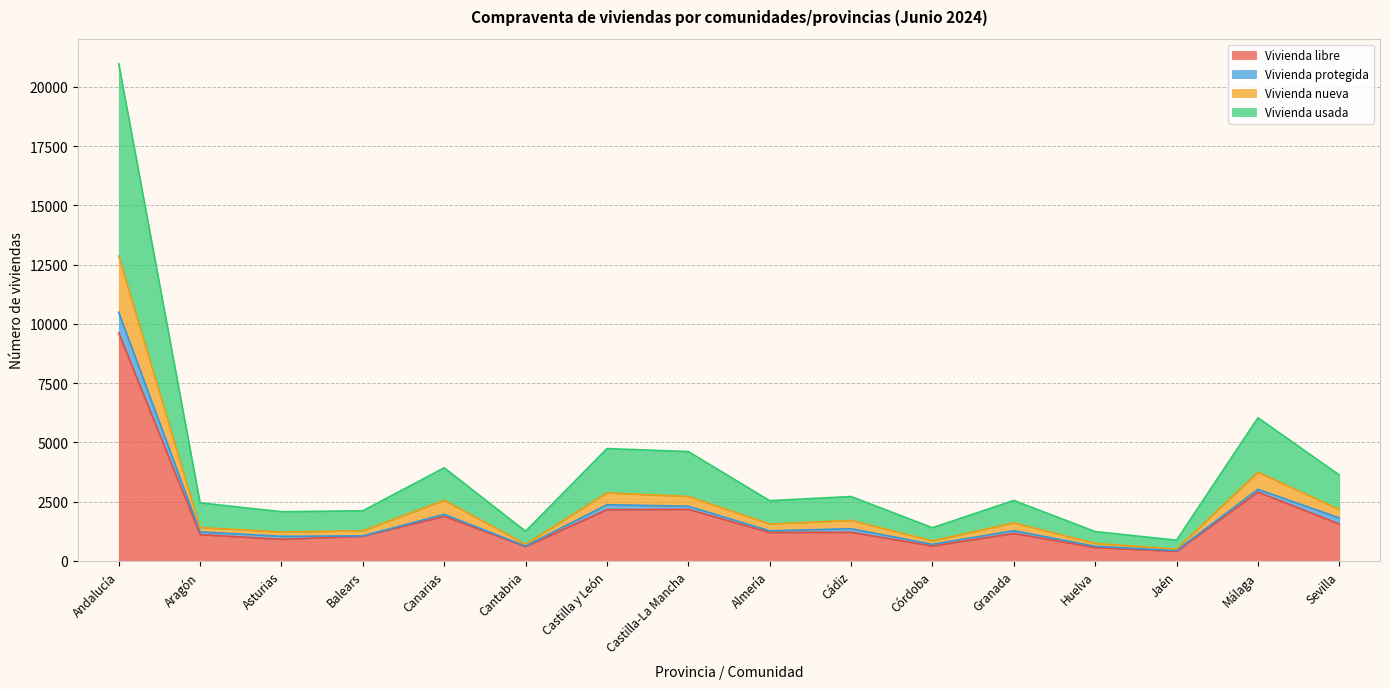

Between Asturias and Jaén, which is larger?

Asturias